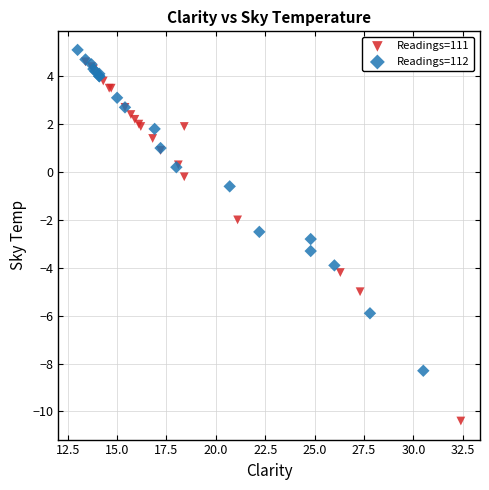

Which series has the widest spread of Y values?

Readings=111